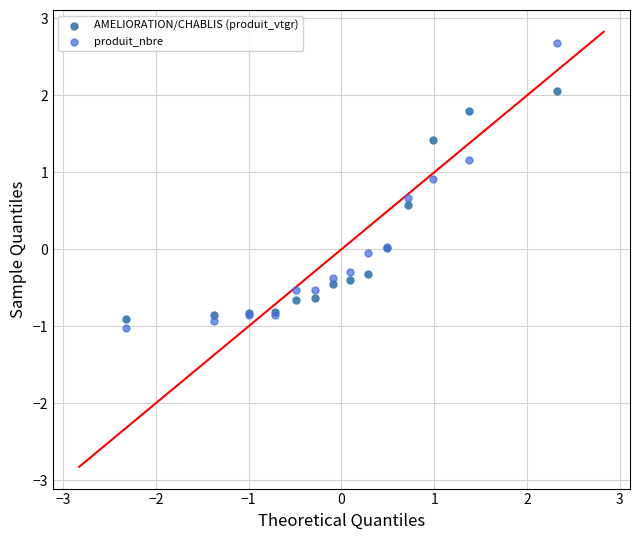

What are all the series names shown in the legend?

AMELIORATION/CHABLIS (produit_vtgr), produit_nbre